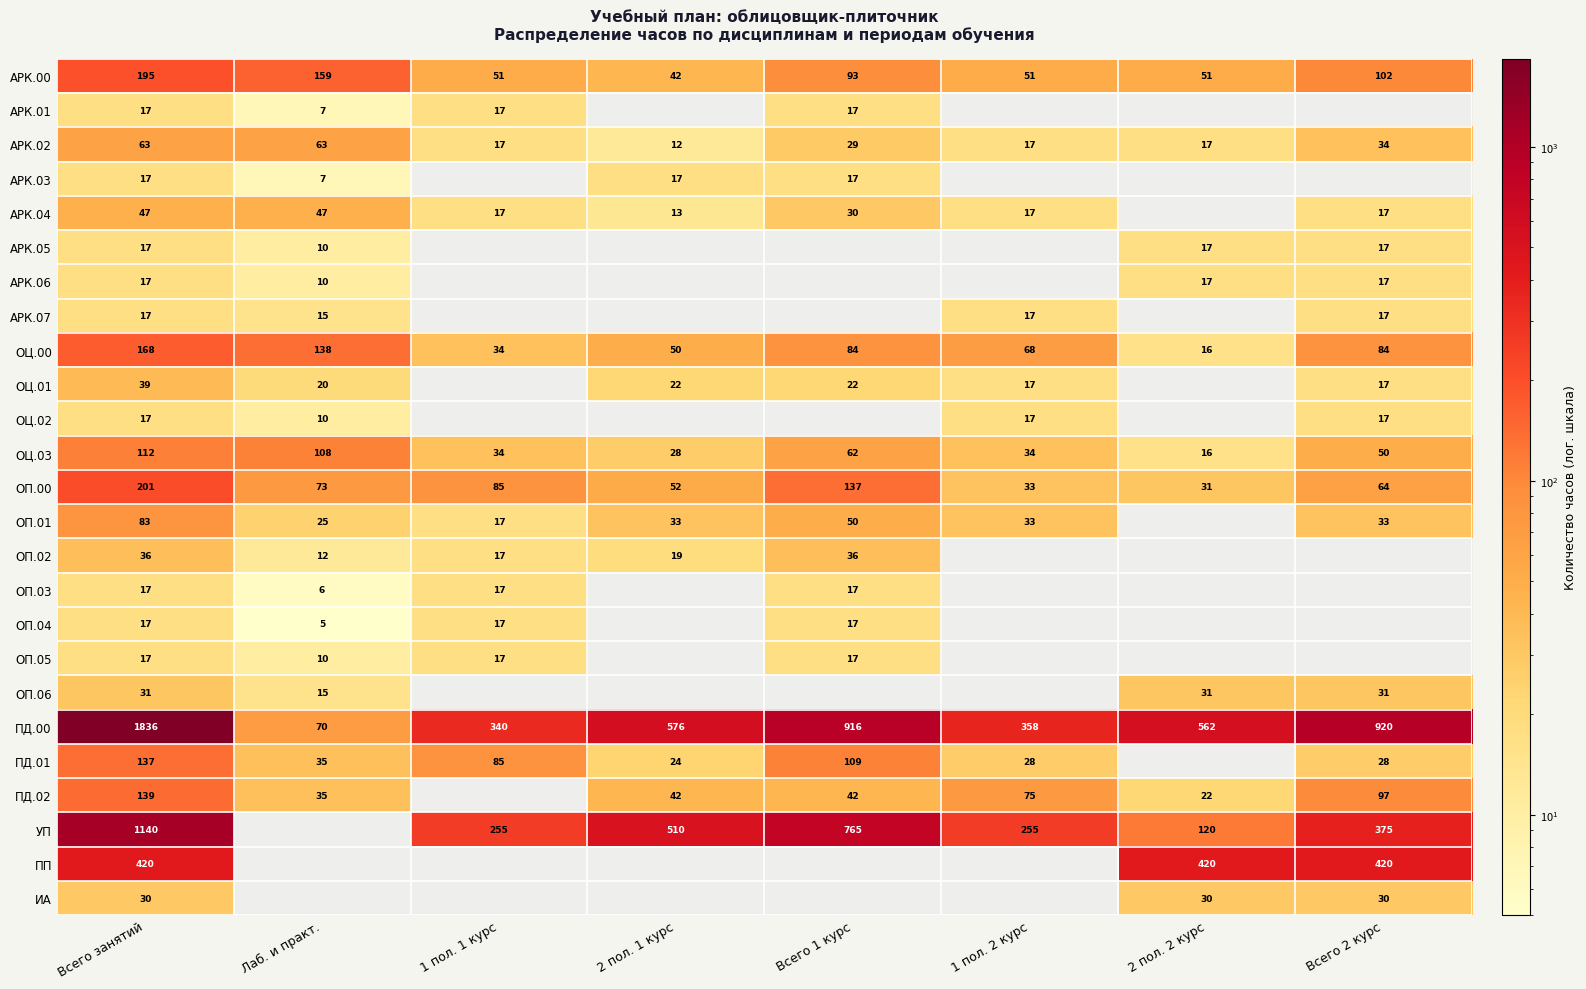

True or false: ОП.00 has a value of 64 at Всего 2 курс.

True